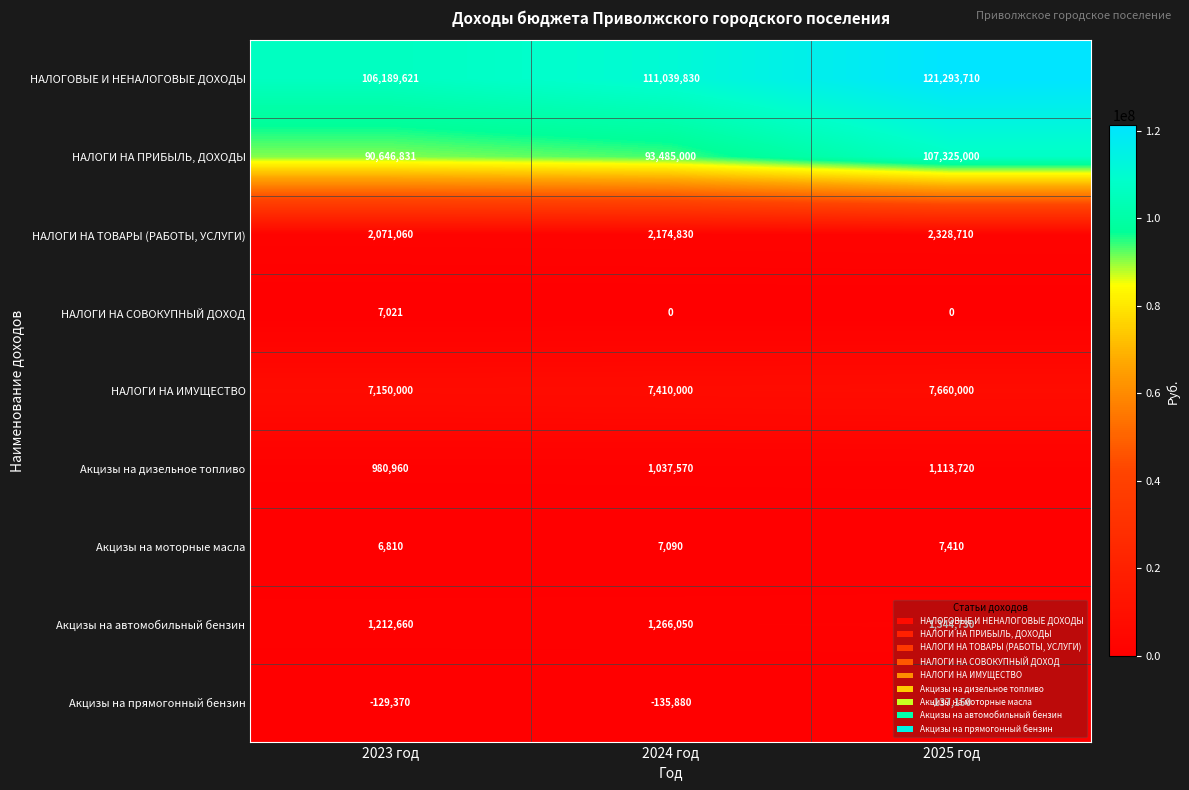

The НАЛОГИ НА ИМУЩЕСТВО series shows 2970919 at 2024 год. True or false?

False